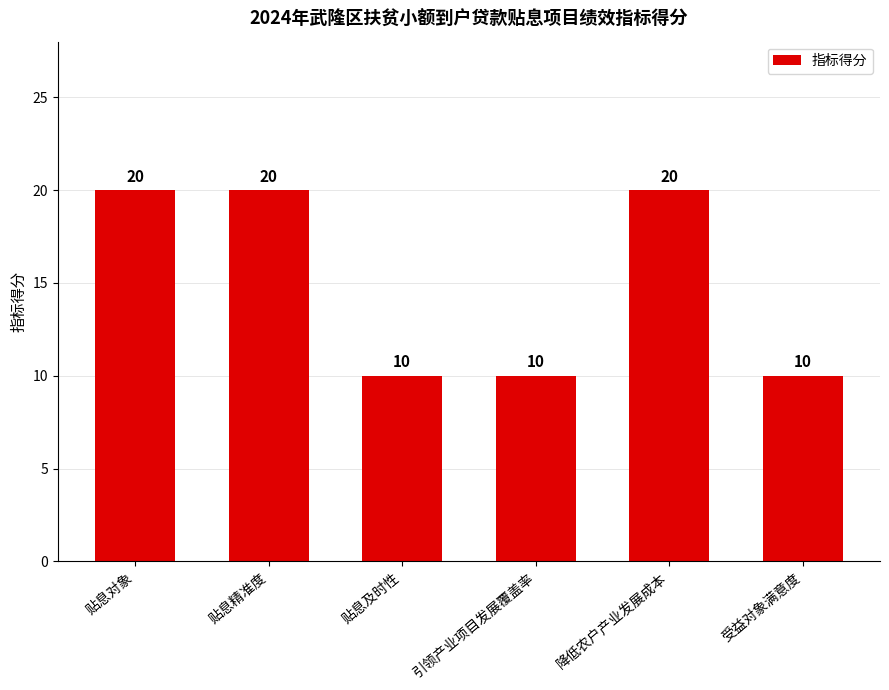

How many distinct data groups are displayed?

1